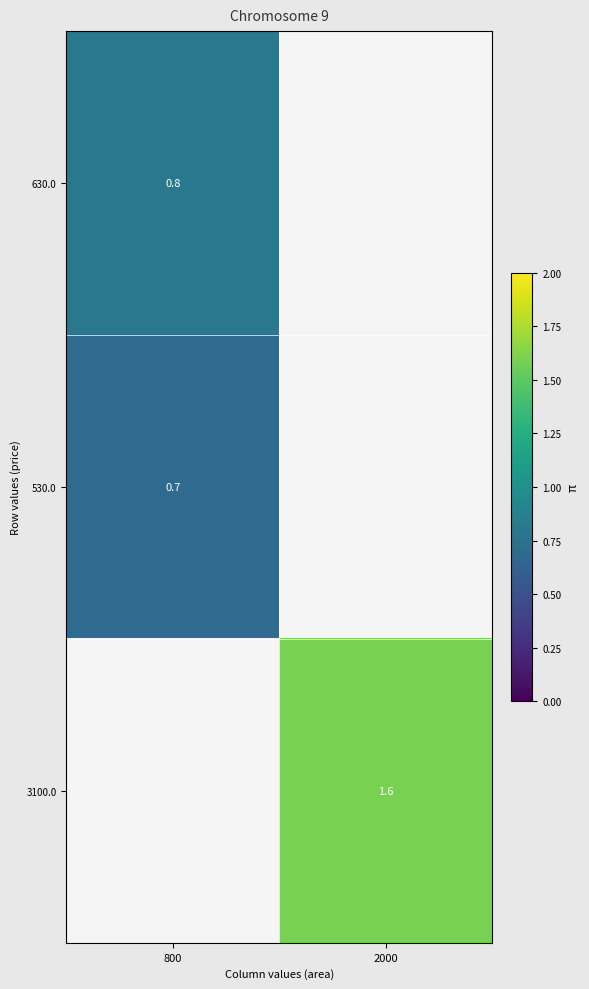

Count the number of categories in the chart.

2